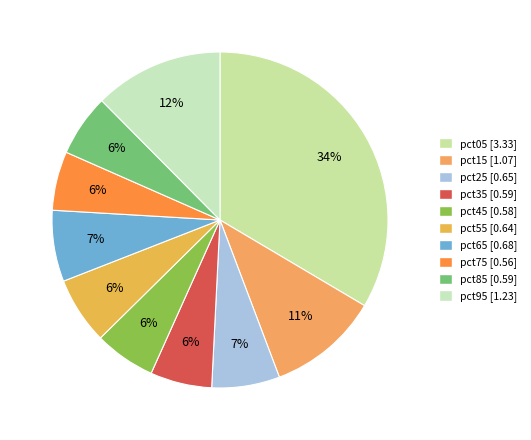

Count the number of slices in the pie.

10